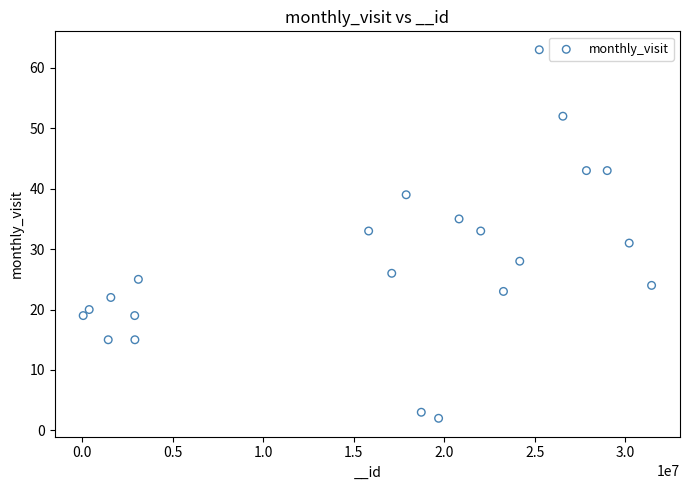

What is the range of X values (max minus min)?

31403402